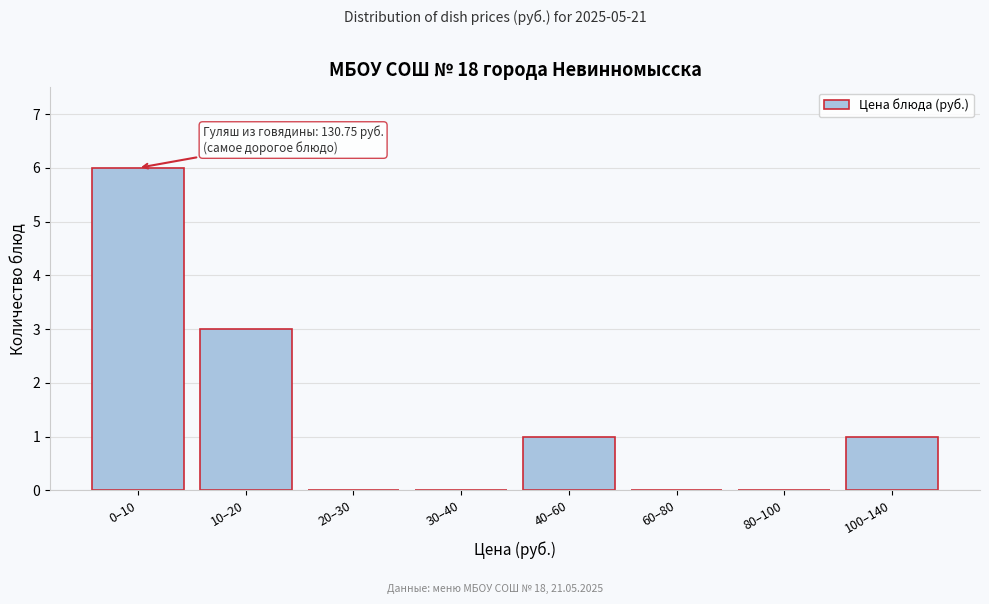

Reading left to right, what are all the values shown in this chart?

0–10=6	10–20=3	20–30=0	30–40=0	40–60=1	60–80=0	80–100=0	100–140=1